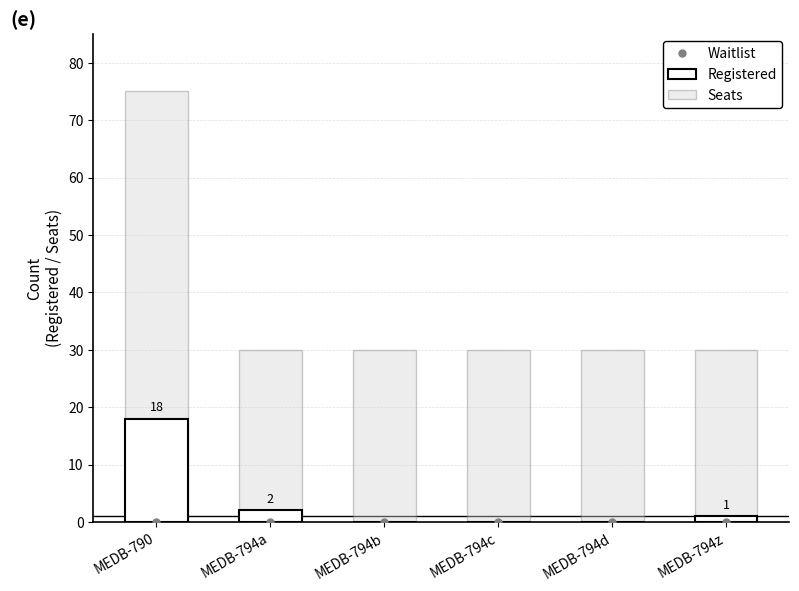

What is the average value of the Registered series?

4